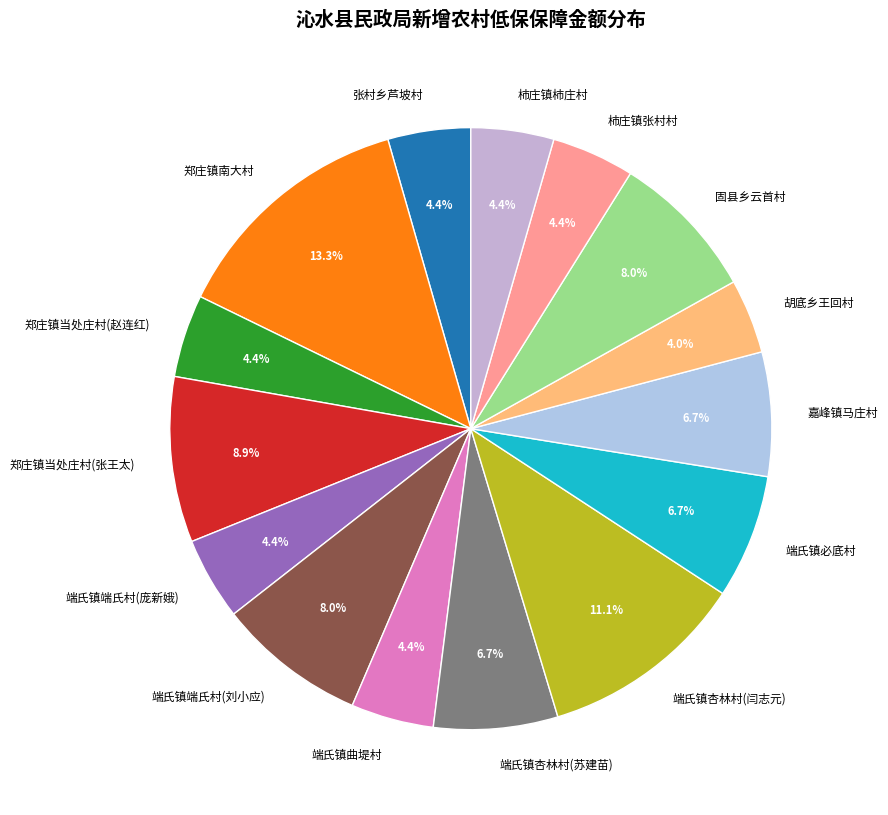

Count the number of slices in the pie.

15